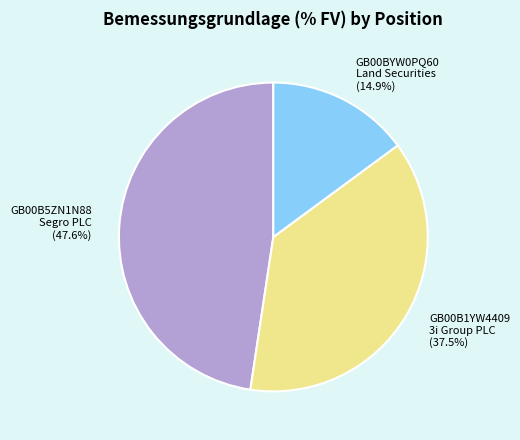

Which category has the smallest portion of the pie?

GB00BYW0PQ60 Land Securities